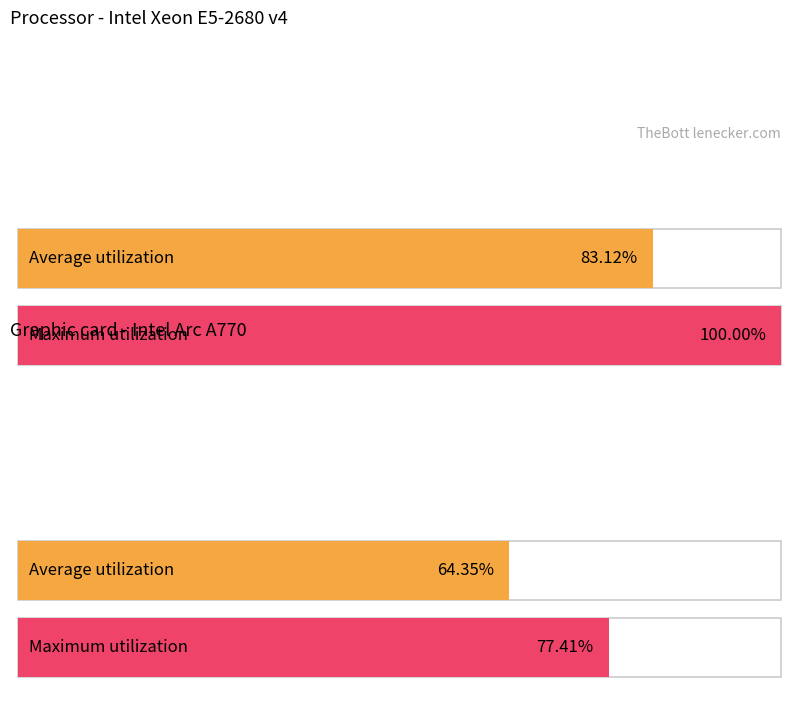

Reading left to right, extract all data points from this chart.

Average utilization: 83.1	64.3
Maximum utilization: 100.0	77.4